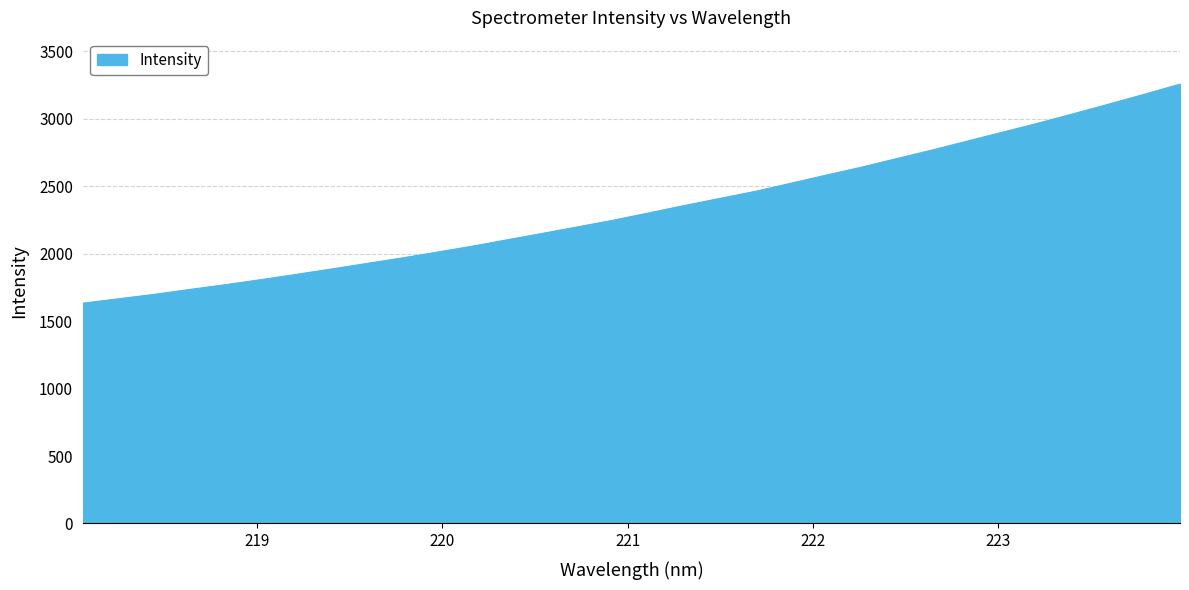

What is the smallest value displayed?

1633.3